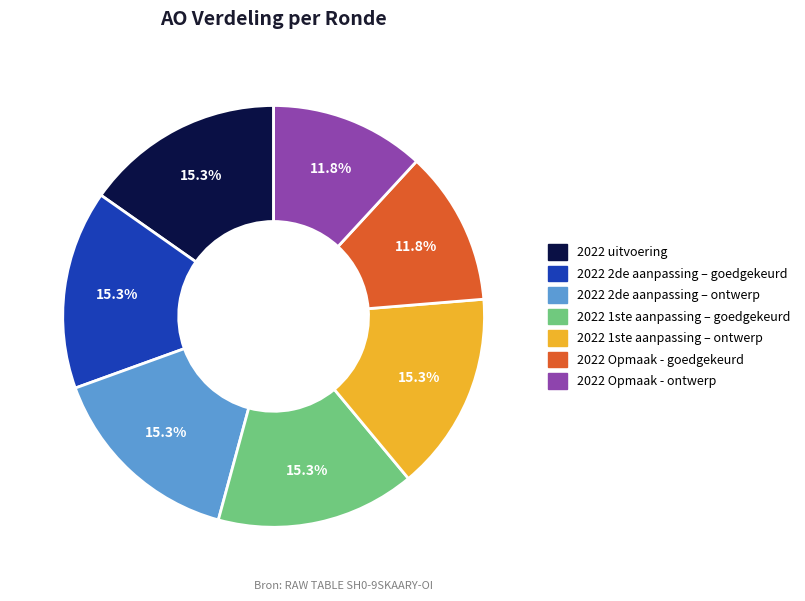

Is it true that 2022 Opmaak - ontwerp is 12% of the pie?

True